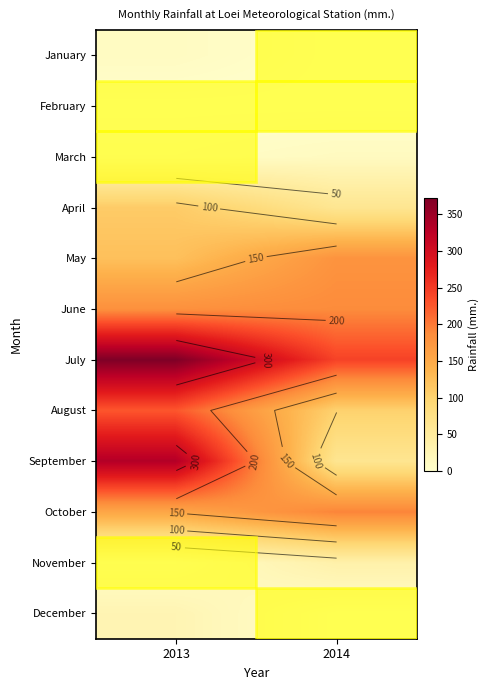

Rank the categories by April value from lowest to highest.

2014, 2013